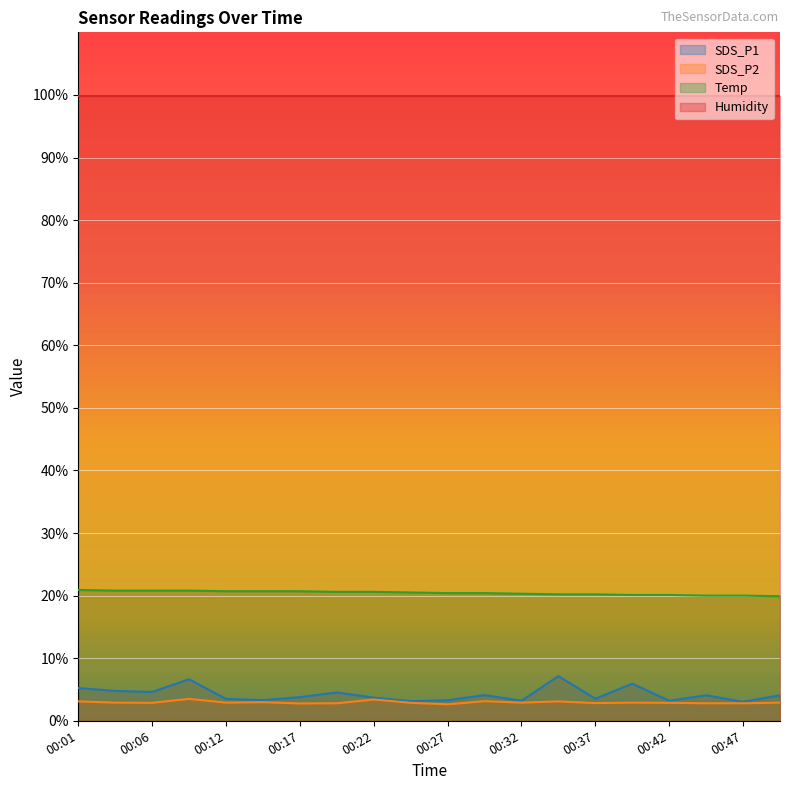

What are all the series names shown in the legend?

SDS_P1, SDS_P2, Temp, Humidity